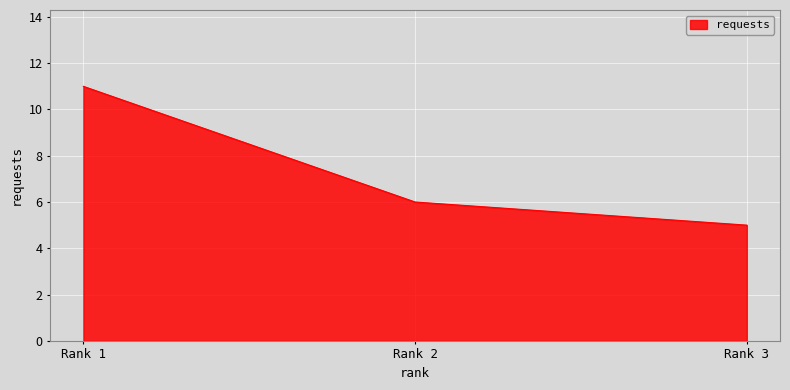

The chart shows a value of 5 at Rank 3. True or false?

True